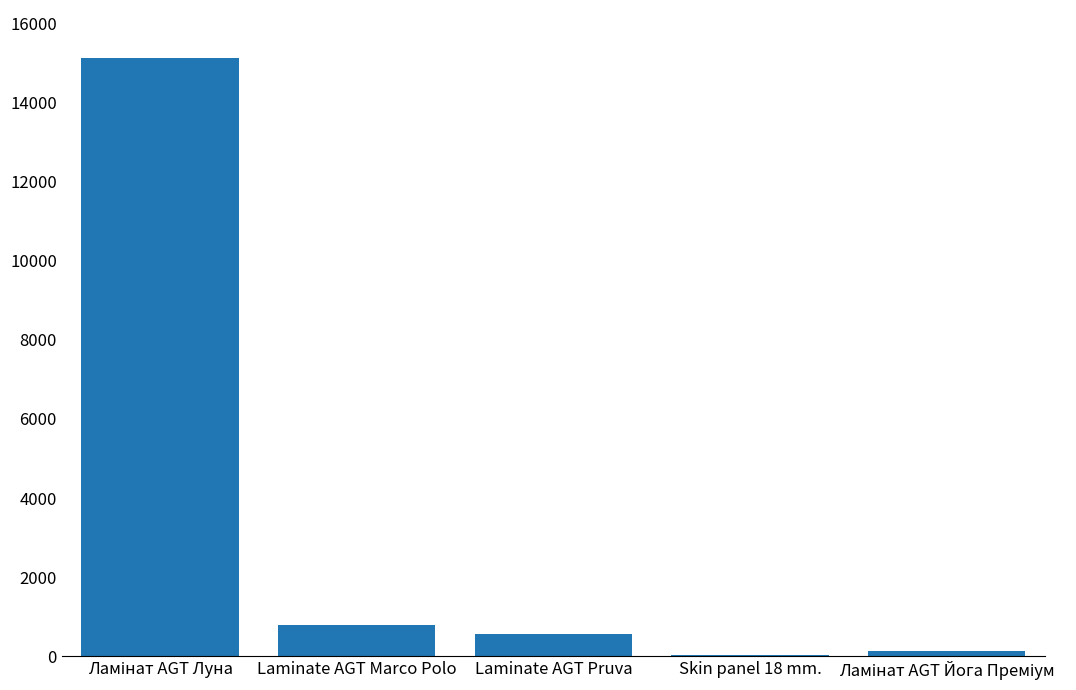

The value at Laminate AGT Marco Polo is 790. True or false?

True